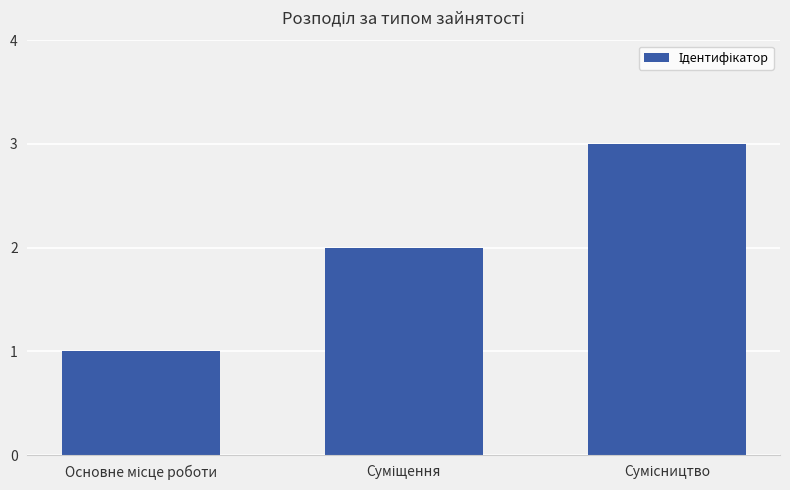

What is the maximum value shown in the chart?

3